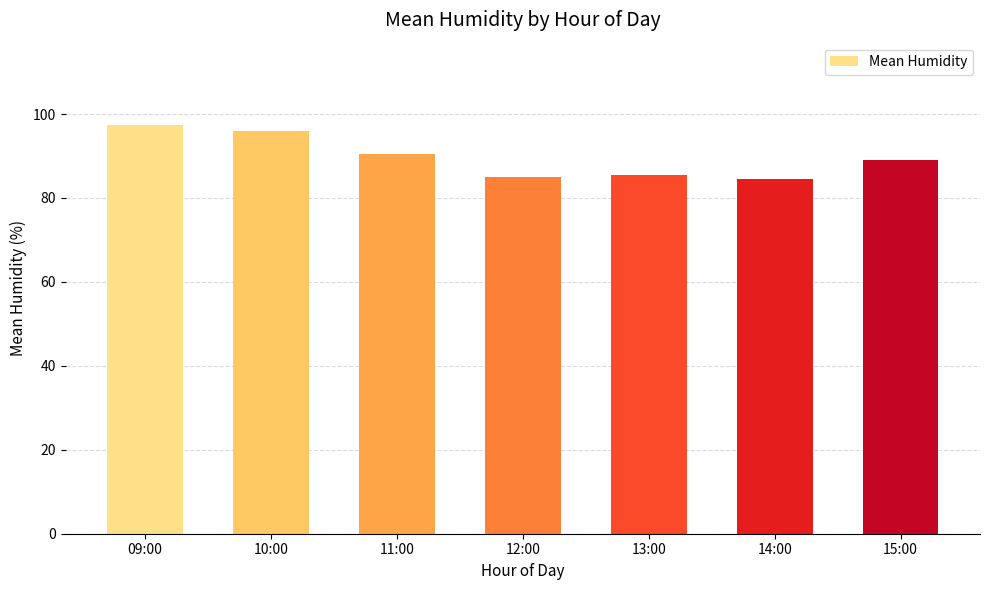

How many series are shown in this chart?

1